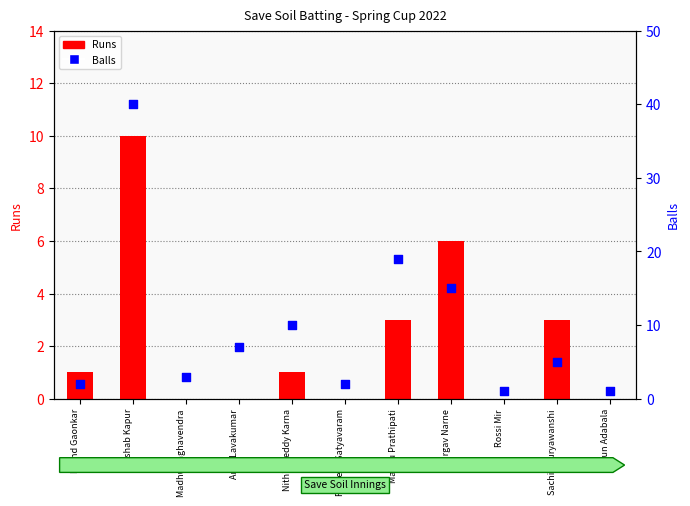

At how many categories does at least one series exceed 39?

1